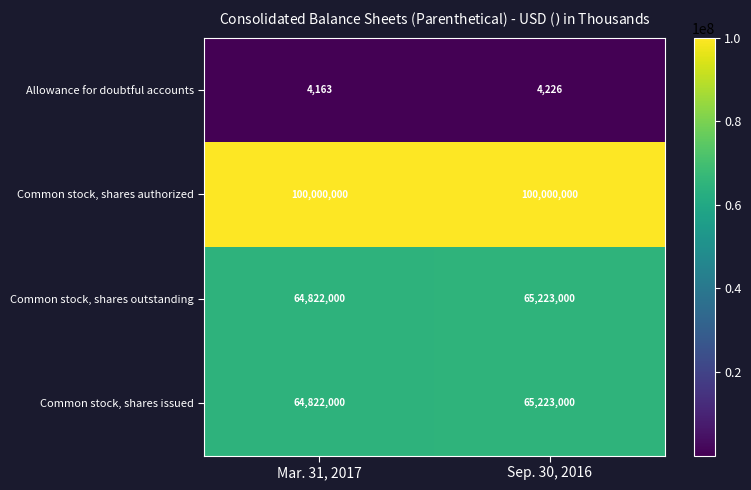

What is the difference between the highest and lowest values at Mar. 31, 2017?

99995837